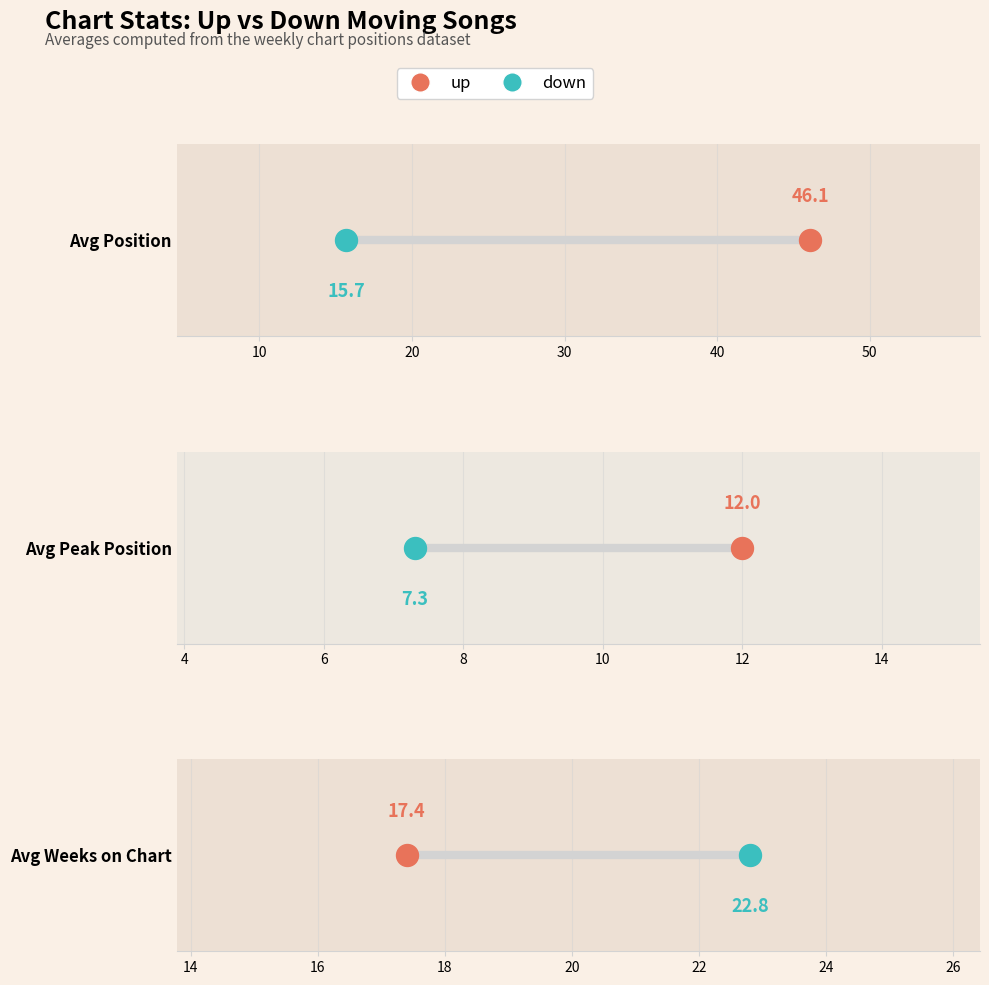

Which series reaches the maximum Y coordinate?

Avg Position